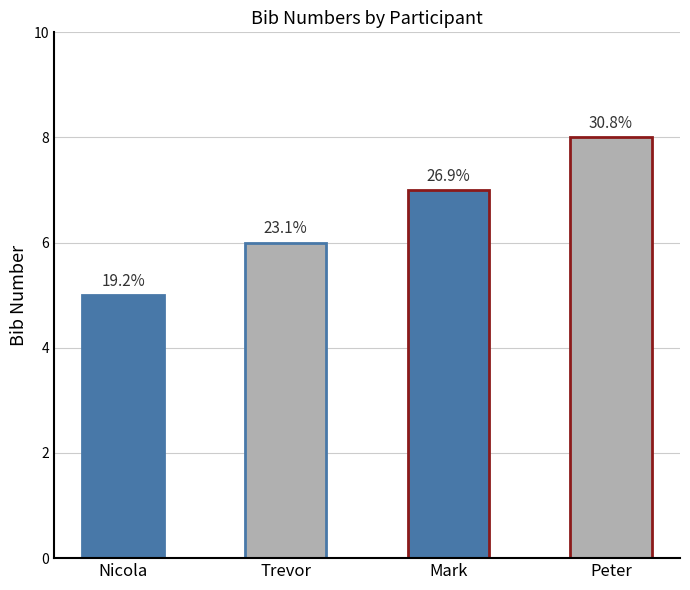

Are the bars horizontal?

No